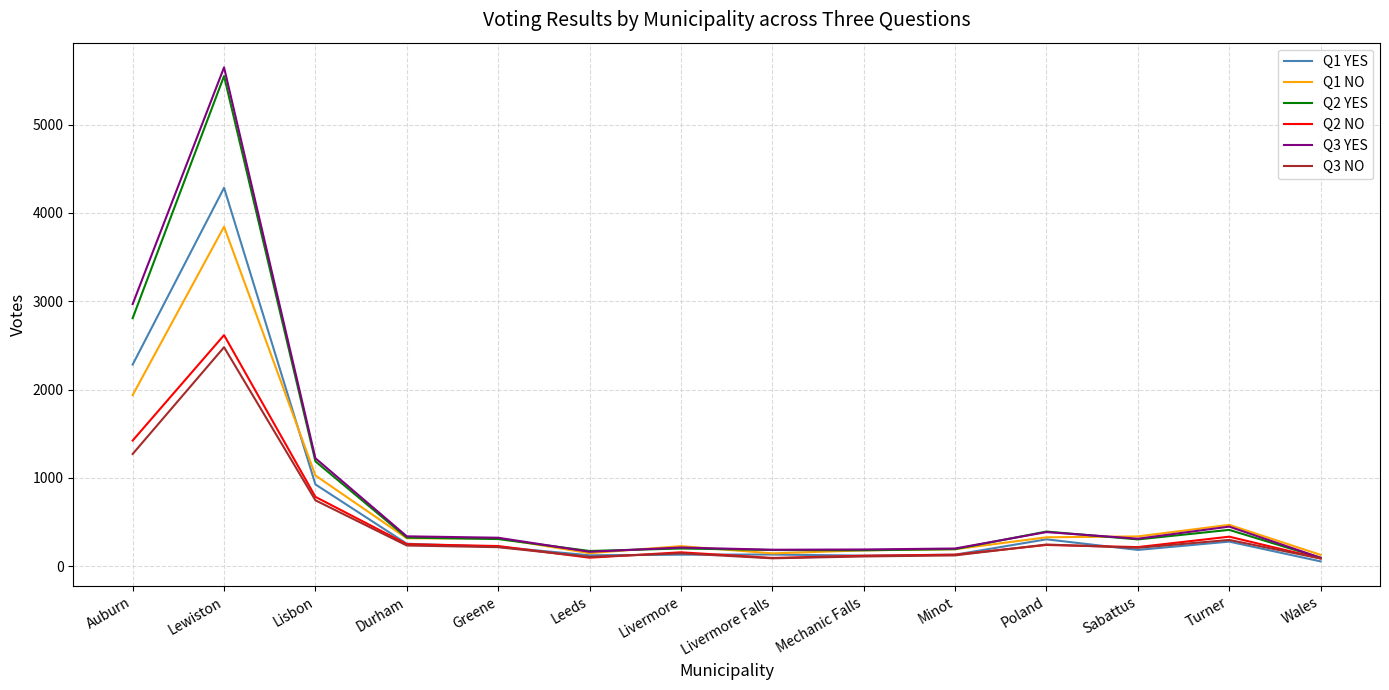

At which label does Q1 YES reach its peak?

Lewiston